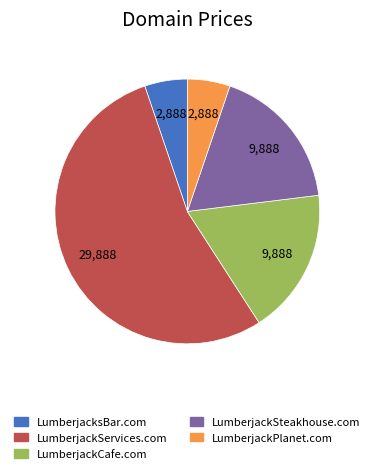

True or false: LumberjackCafe.com accounts for 18% of the total.

True